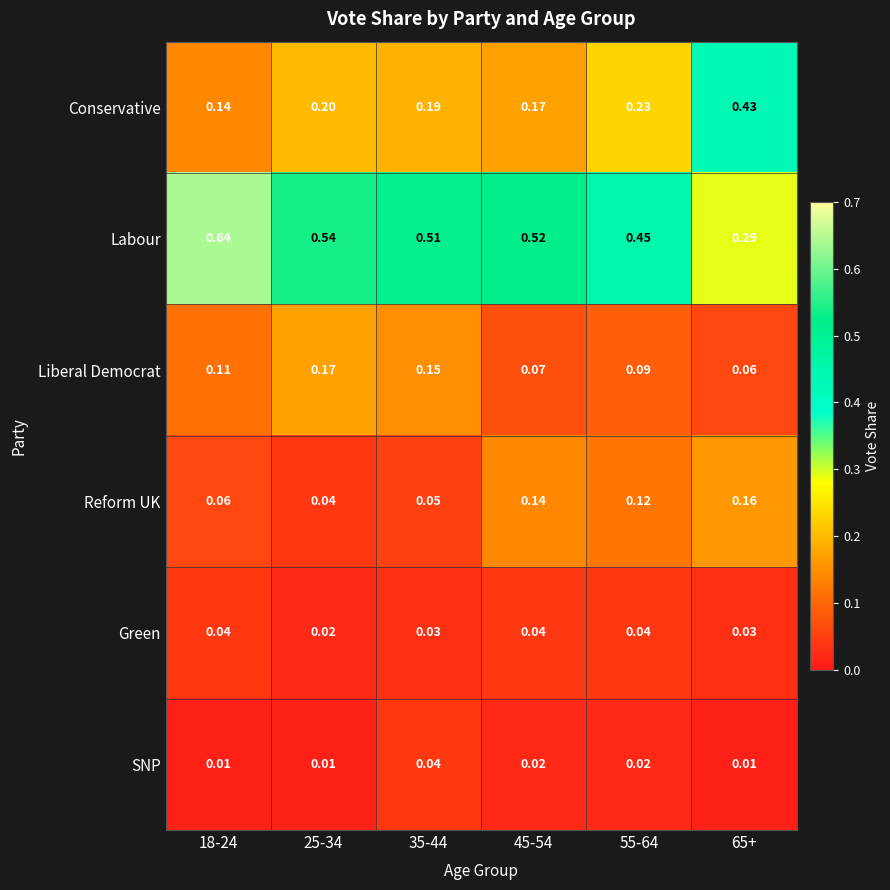

At 45-54, list the series in order from smallest to largest.

SNP, Green, Liberal Democrat, Reform UK, Conservative, Labour